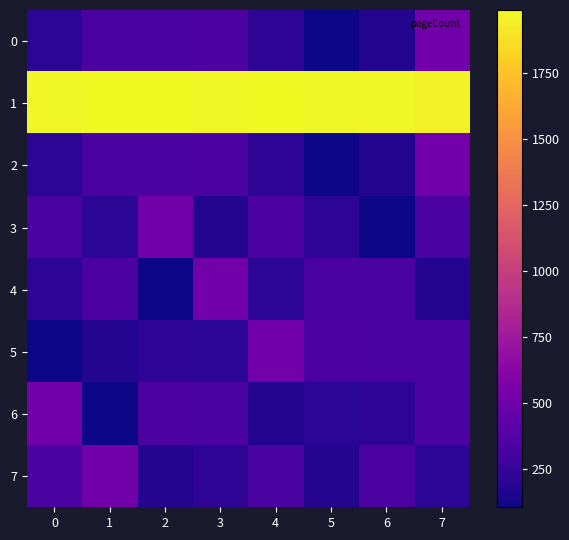

What is the greatest value displayed?

1990